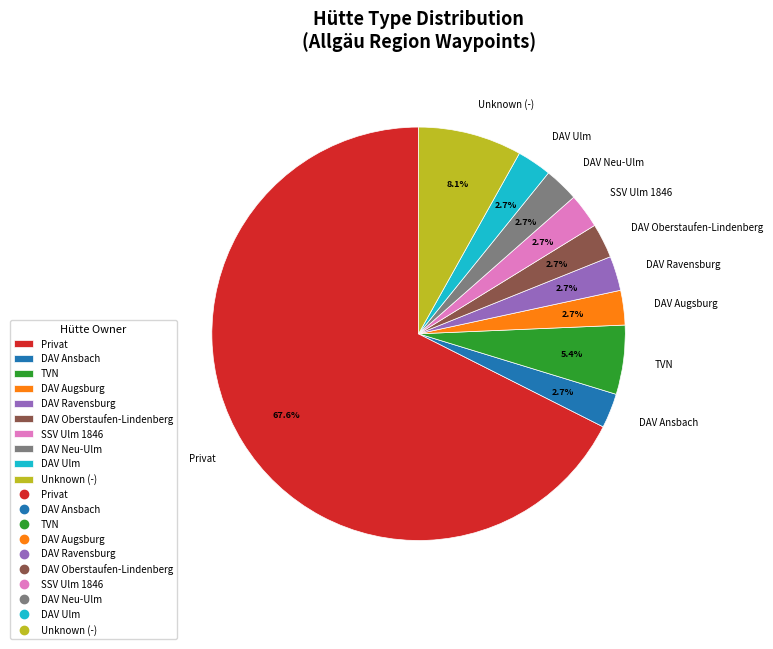

To the nearest percent, what is the average slice percentage?

10%